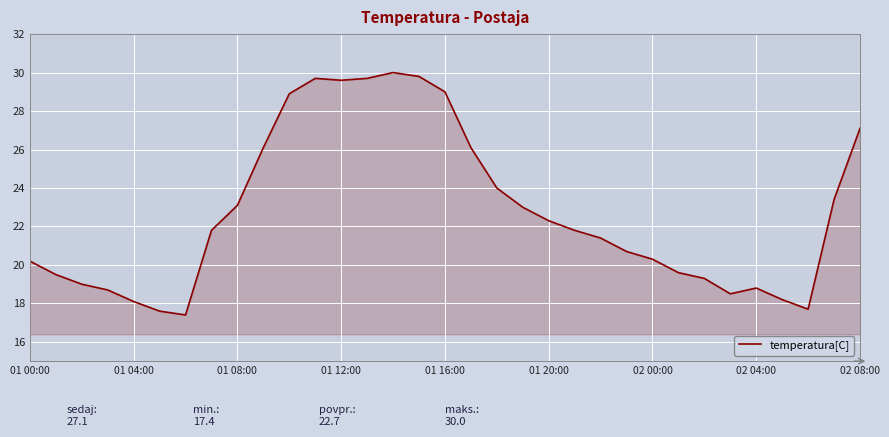

What is the greatest value displayed?

30.0